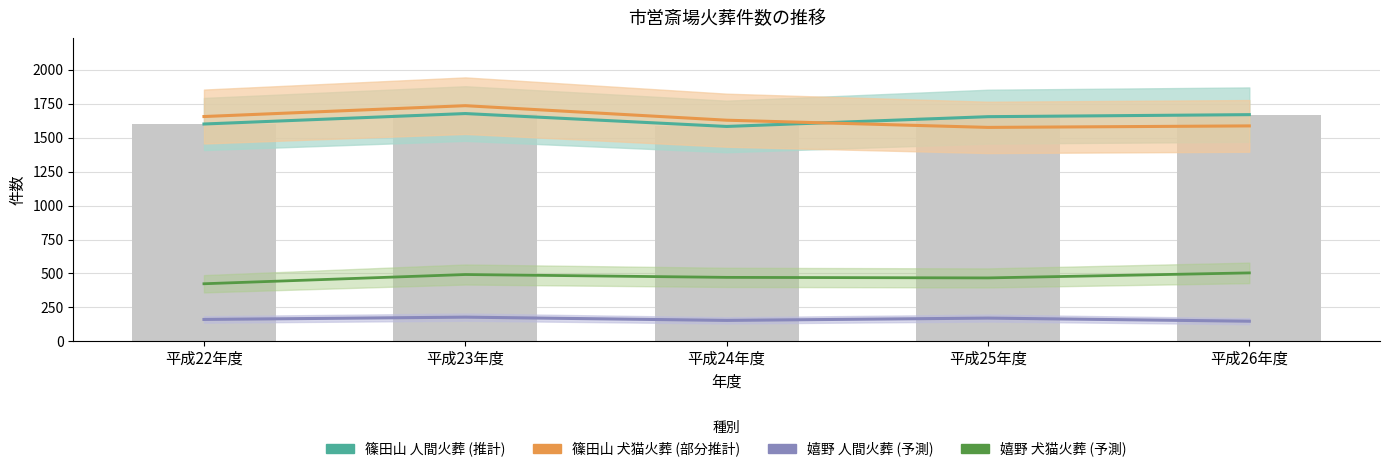

Where does the 嬉野_犬猫火葬 series first go above 471?

平成23年度